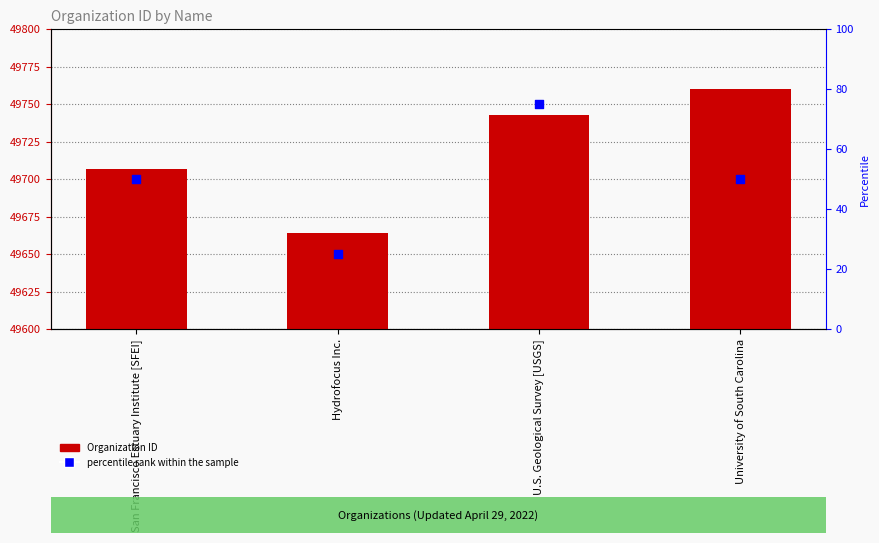

At how many categories does at least one series exceed 31708?

4